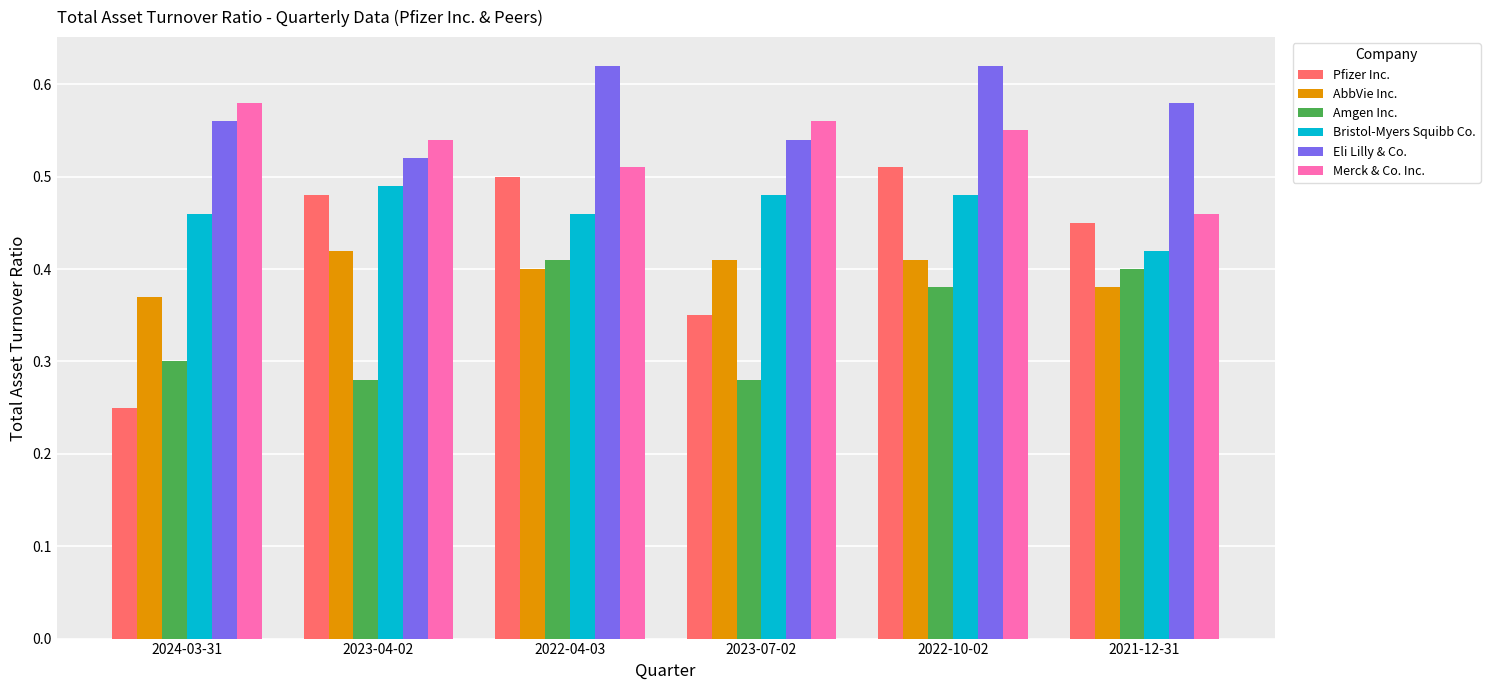

Which series has the widest spread of values?

Pfizer Inc.